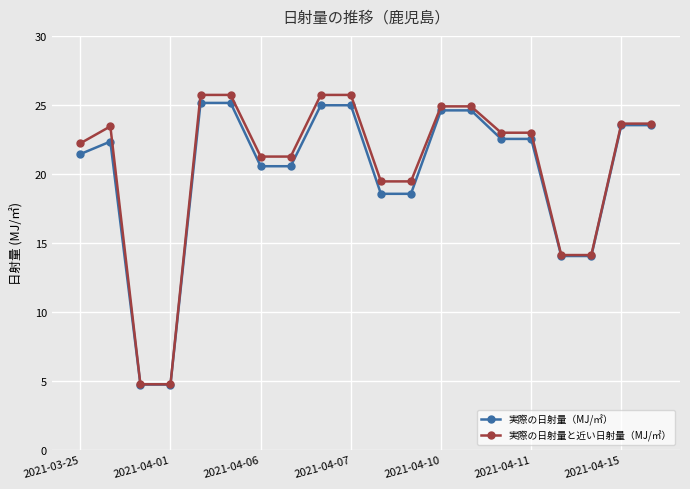

What is the minimum value for 実際の日射量と近い日射量（MJ/㎡）?

4.7